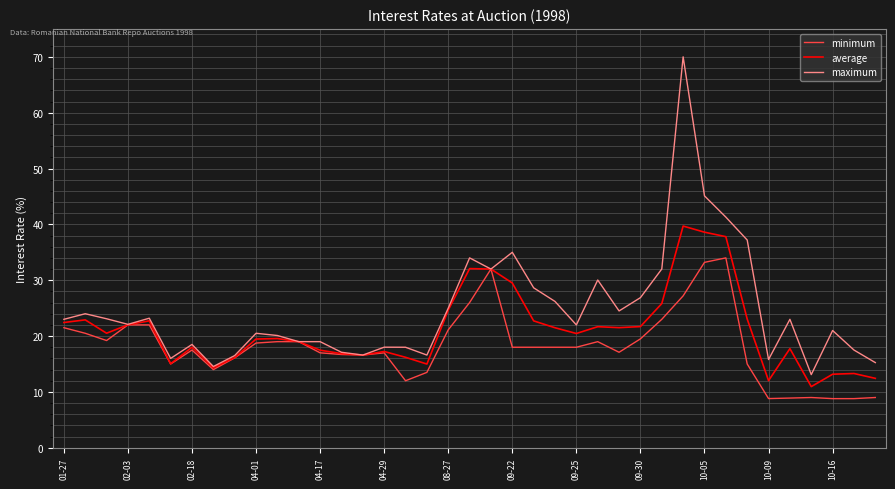

Which series has the largest total across all categories?

maximum